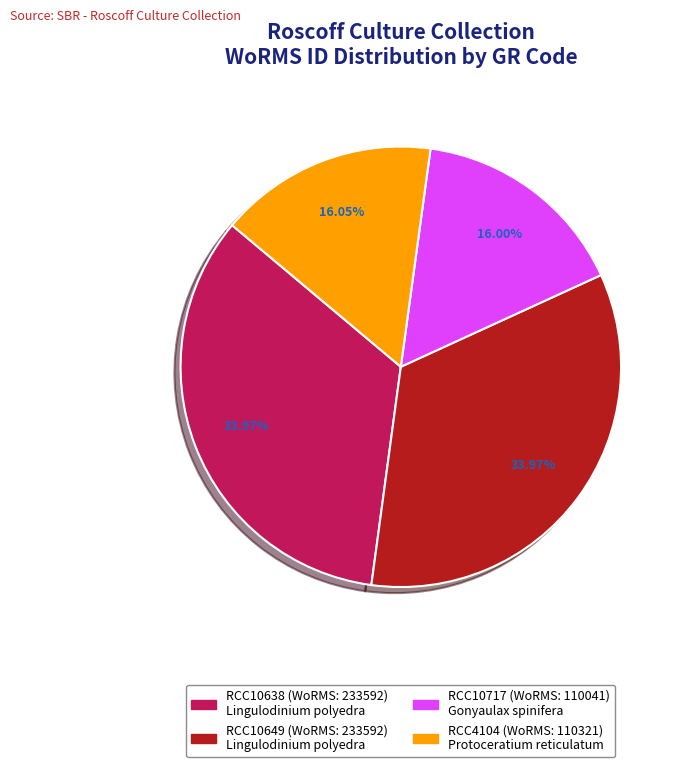

Is it true that RCC10649 is 41% of the pie?

False